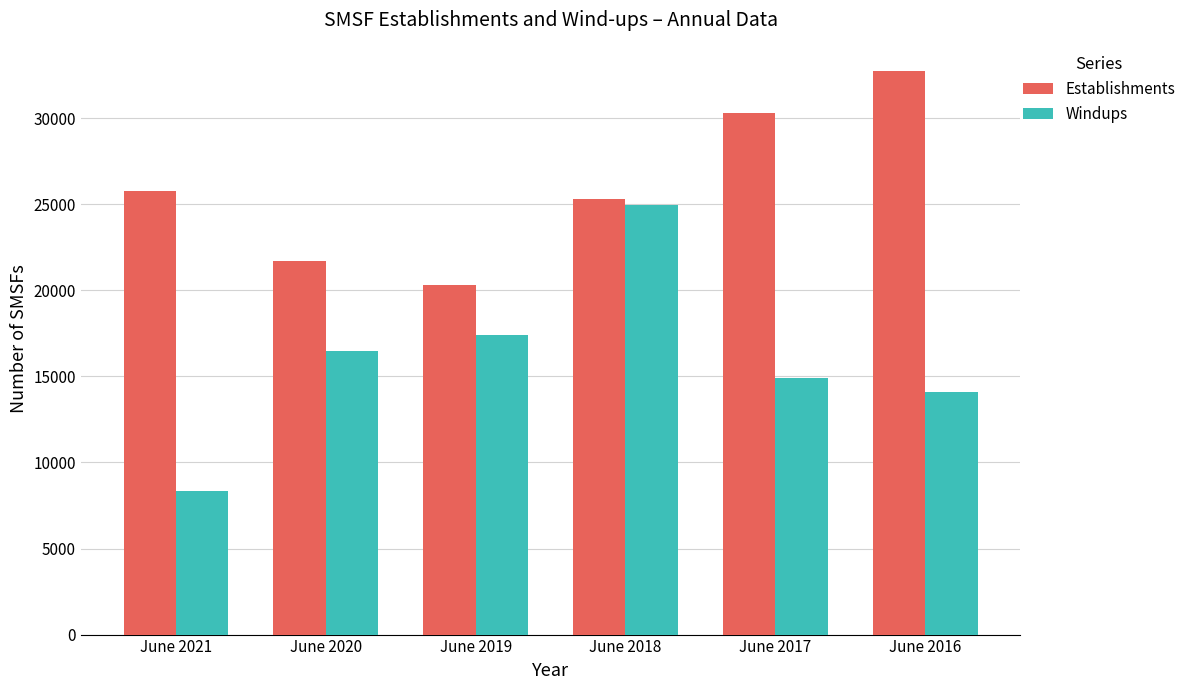

What is the highest value of the Windups series?

24992